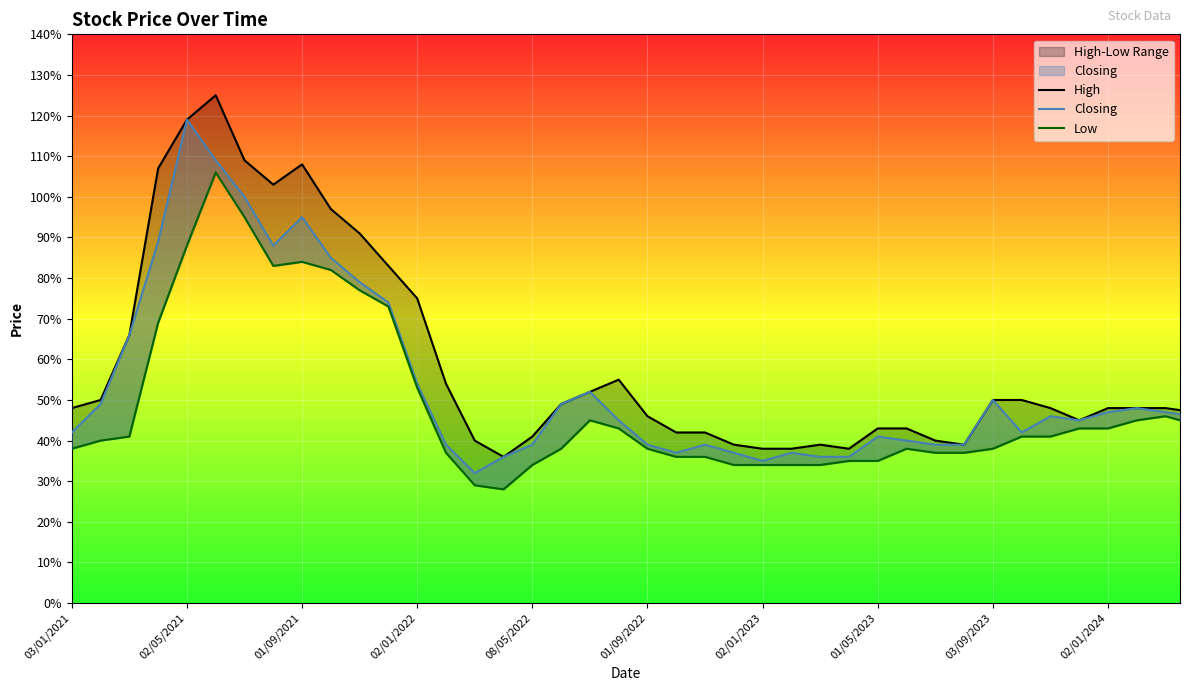

Does the chart display data point markers on the line(s)?

No